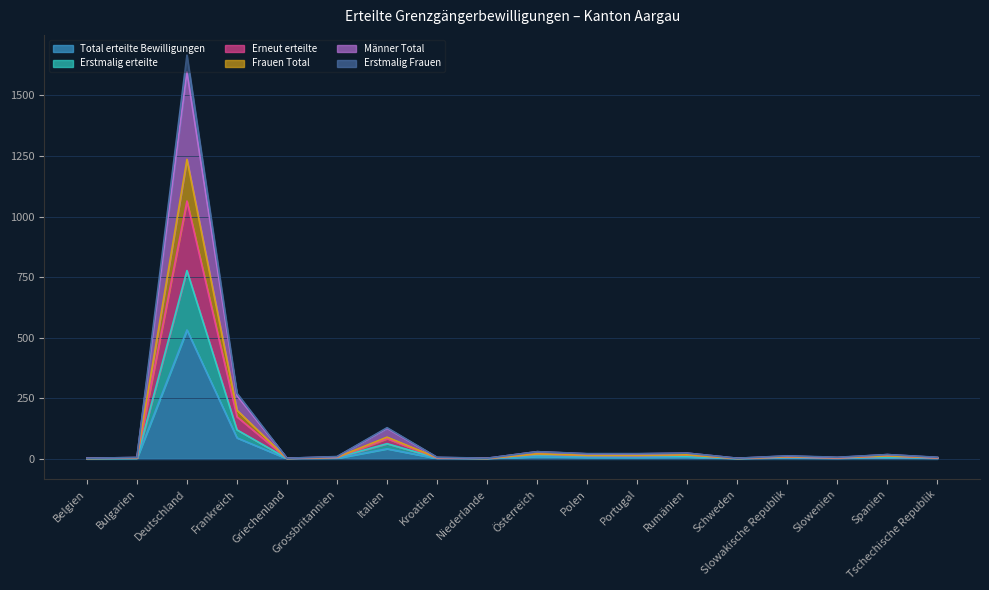

At which label does Total erteilte Bewilligungen reach its peak?

Deutschland